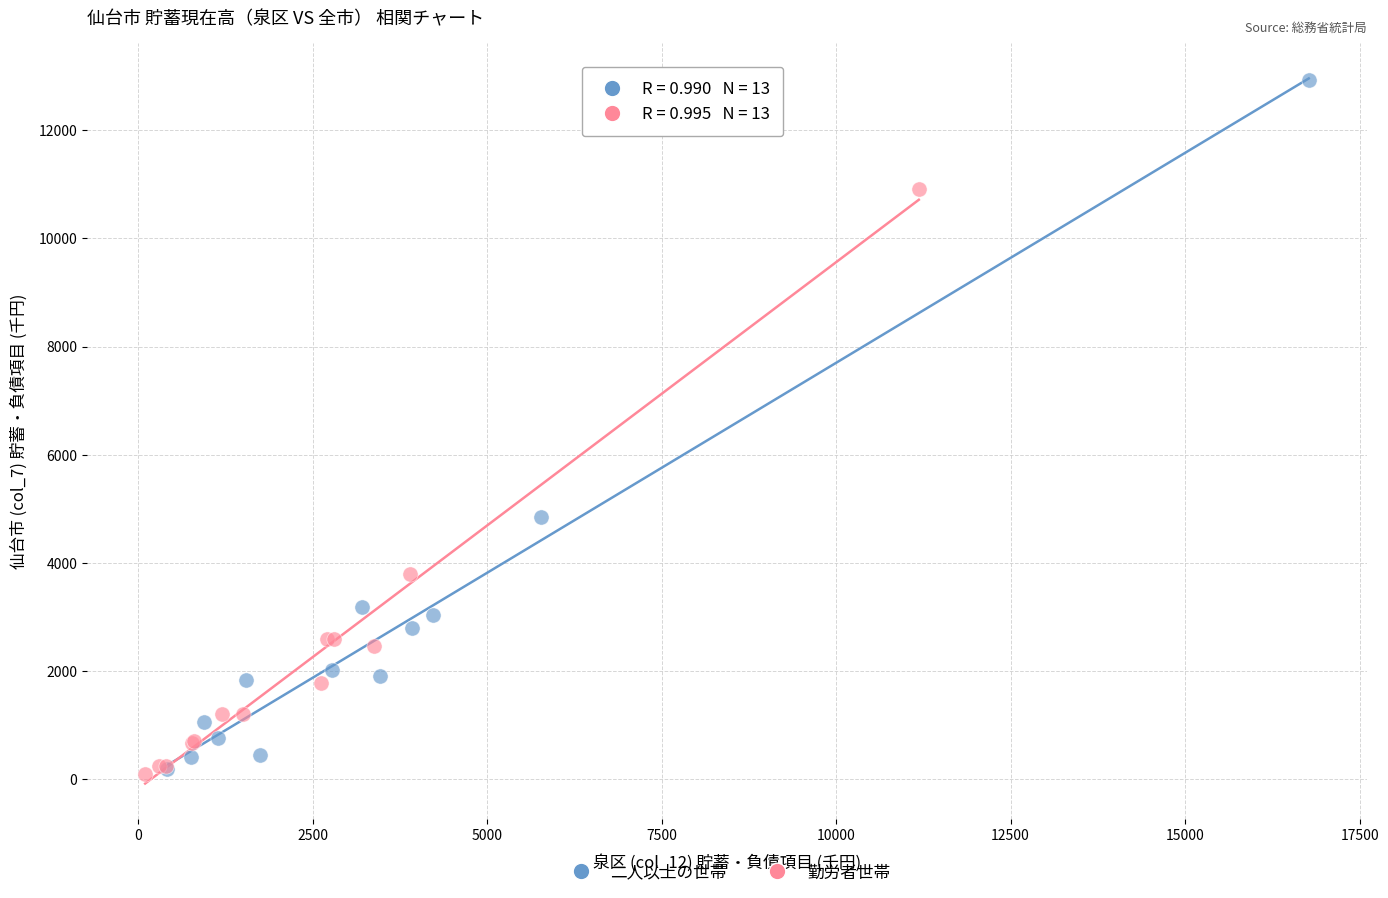

What are all the series names shown in the legend?

二人以上の世帯, 勤労者世帯